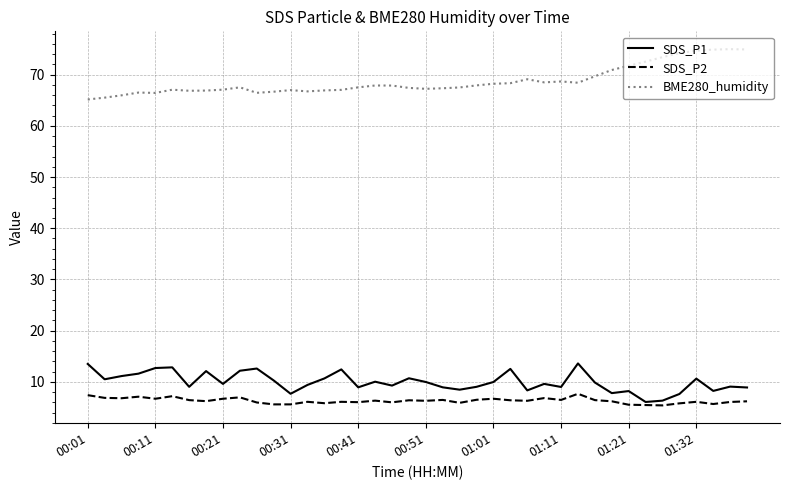

Which series has the largest total across all categories?

BME280_humidity